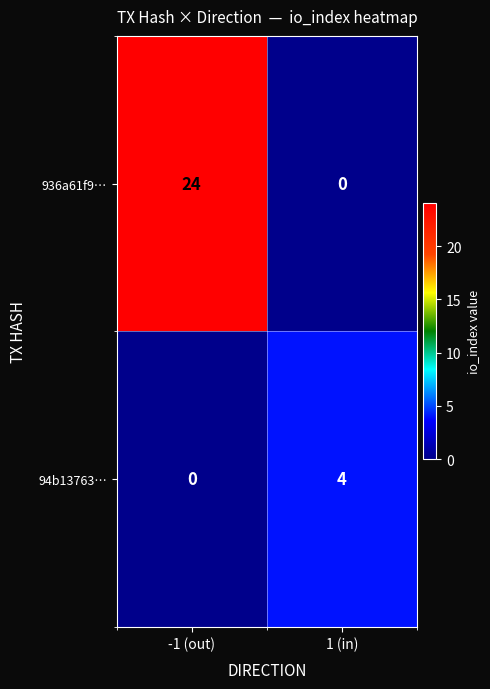

What is the sum of the 936a61f9… values at -1 (out) and 1 (in)?

24